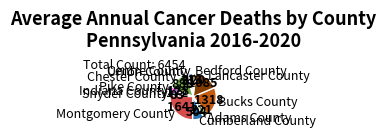

What is the largest slice in the pie chart?

Montgomery County